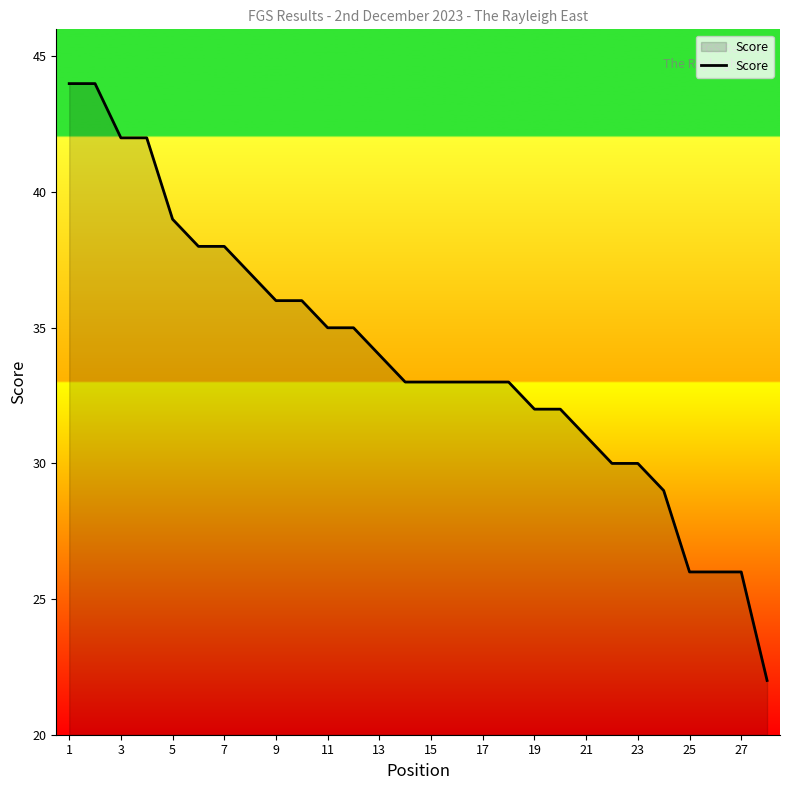

What is the maximum value shown in the chart?

44